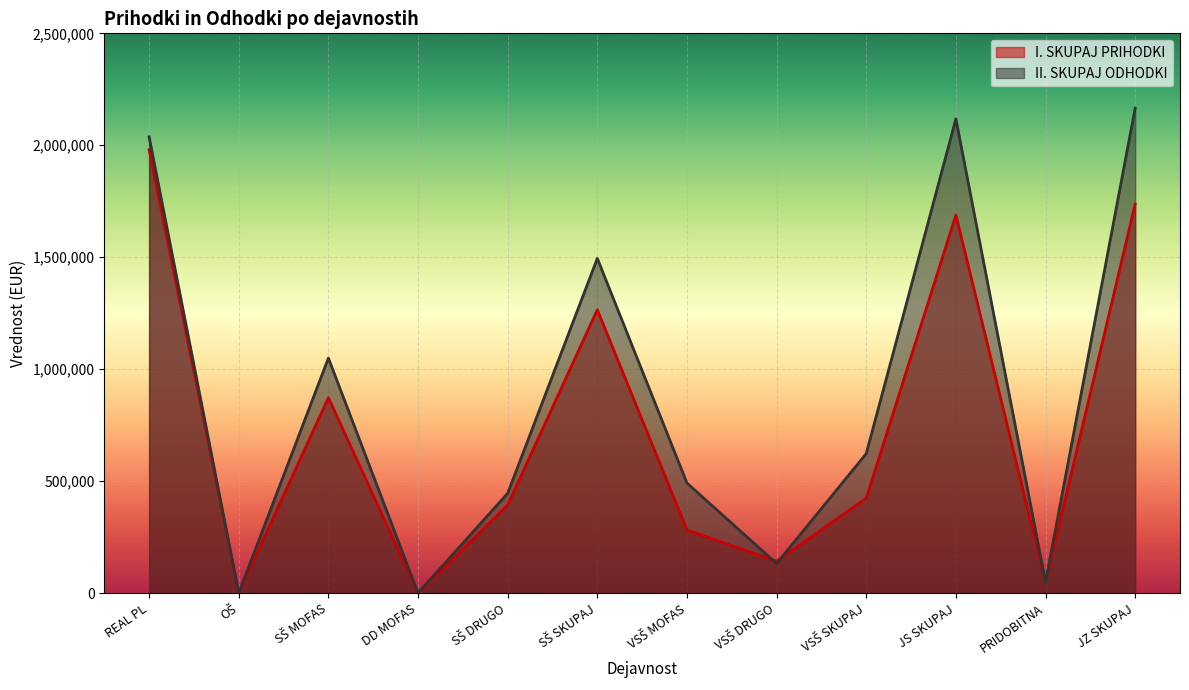

True or false: II. SKUPAJ ODHODKI has a value of 131690.1 at VSŠ DRUGO.

True